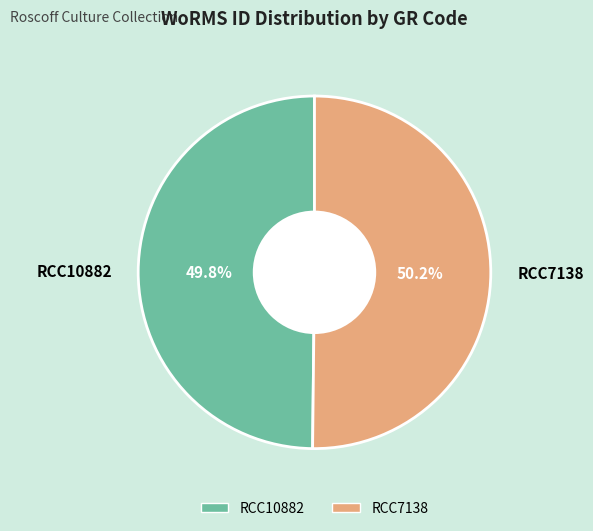

What is the total percentage of RCC7138 and RCC10882?

100.0%